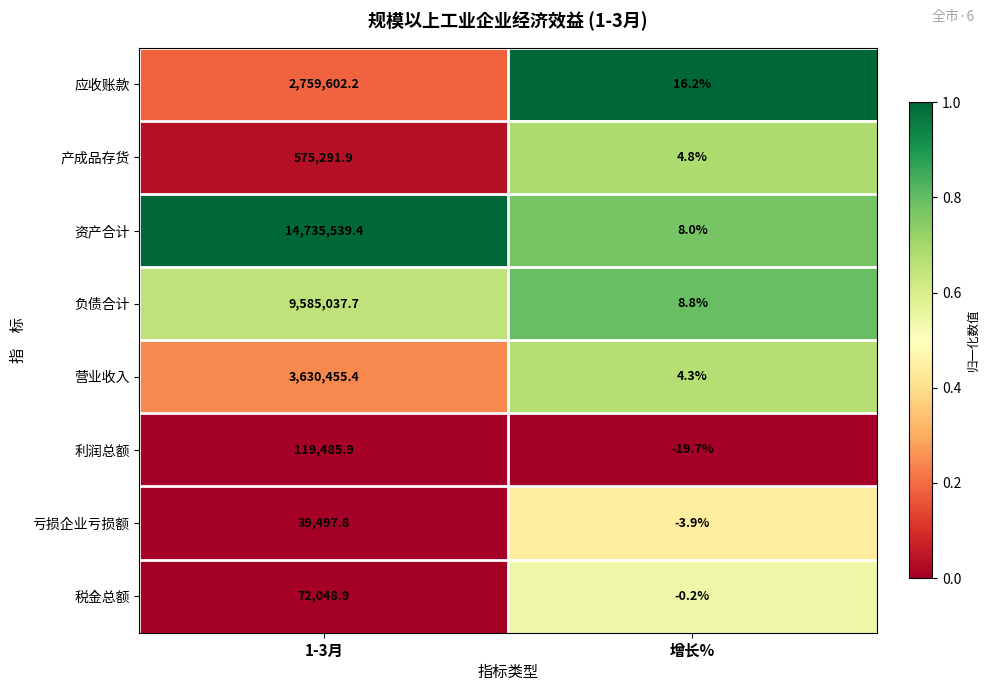

Where is 营业收入 nearest to the value 1815229?

增长%